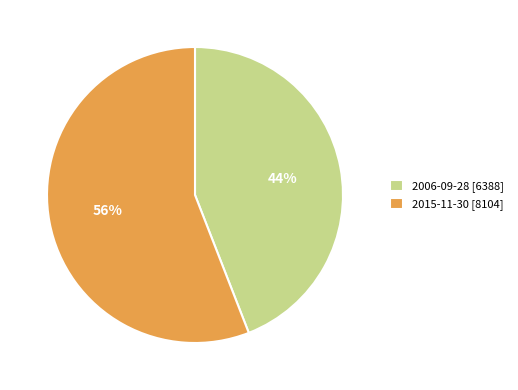

Is it true that 2015-11-30 is 49% of the pie?

False